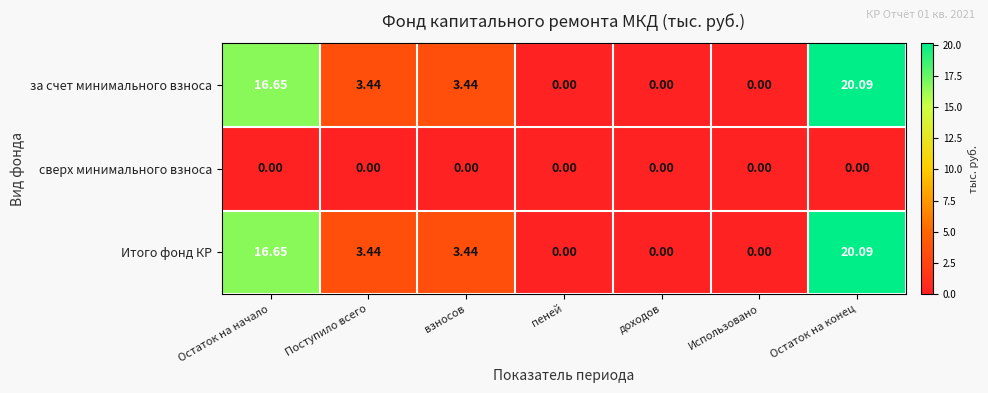

Where does the Итого фонд КР series first go above 3?

Остаток на начало